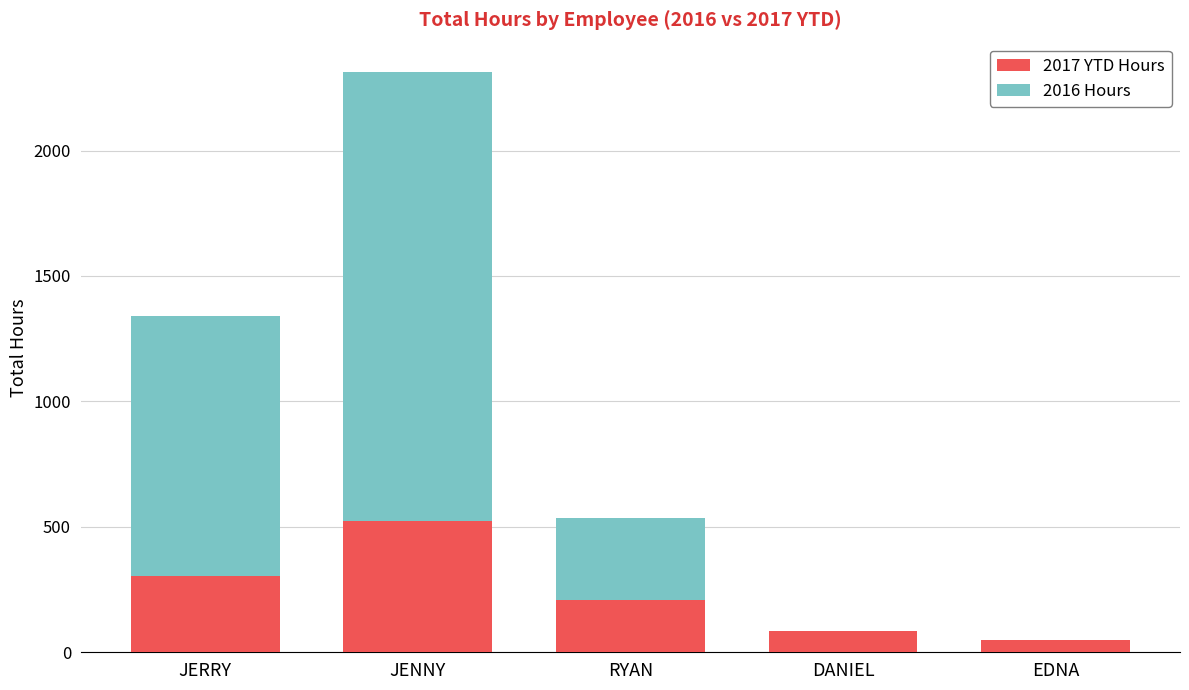

At which category is the sum across all series the highest?

JENNY